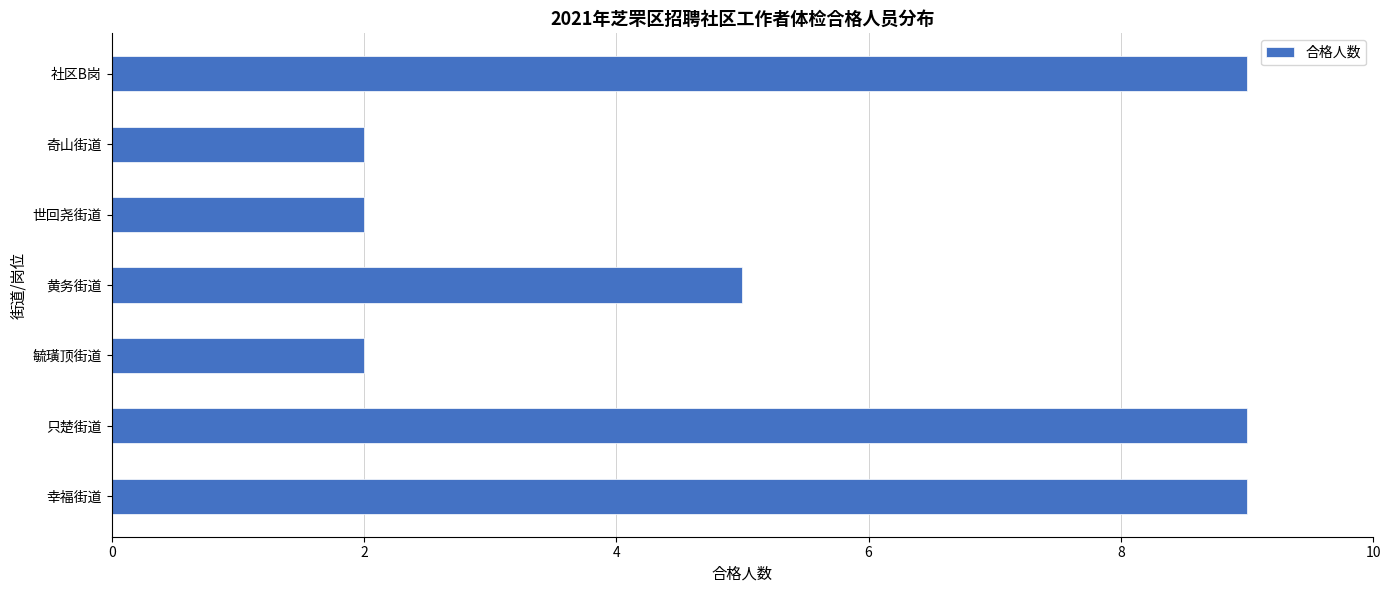

Reading top to bottom, list all the values displayed in this chart.

9	2	2	5	2	9	9